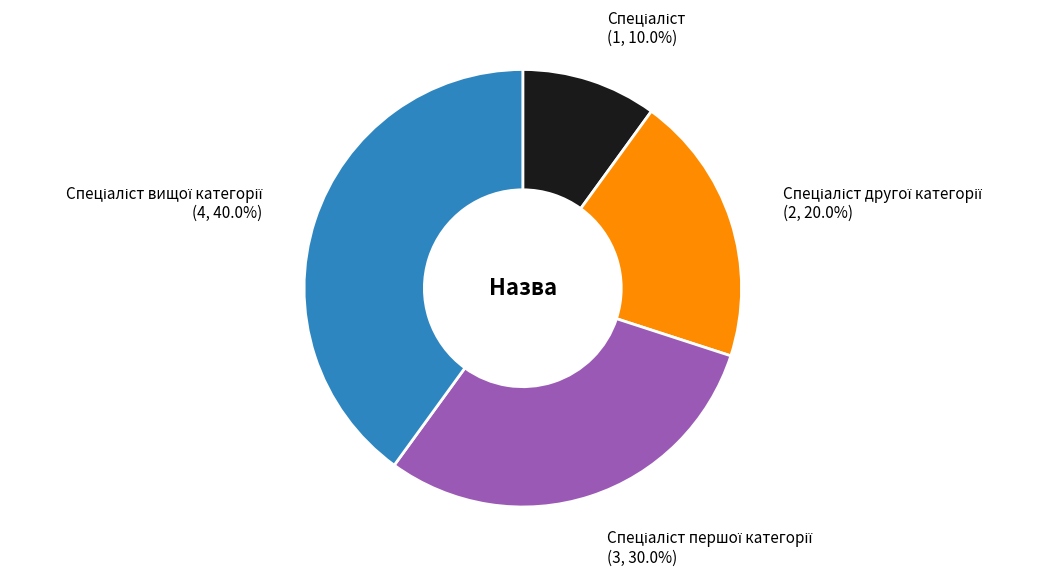

Does any single category account for the majority?

No